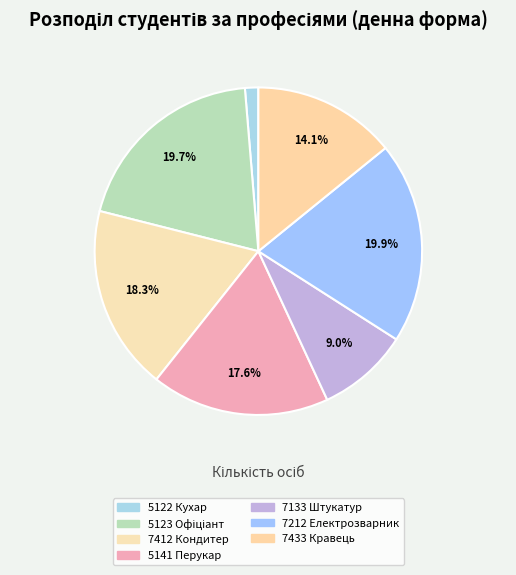

Does 7433 Кравець account for over 50% of the chart?

No